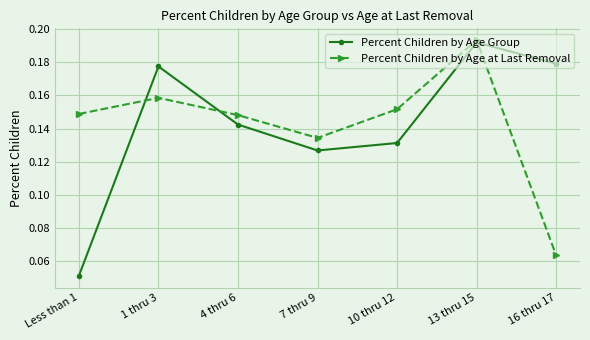

At 4 thru 6, list the series in order from smallest to largest.

Percent Children by Age Group, Percent Children by Age at Last Removal